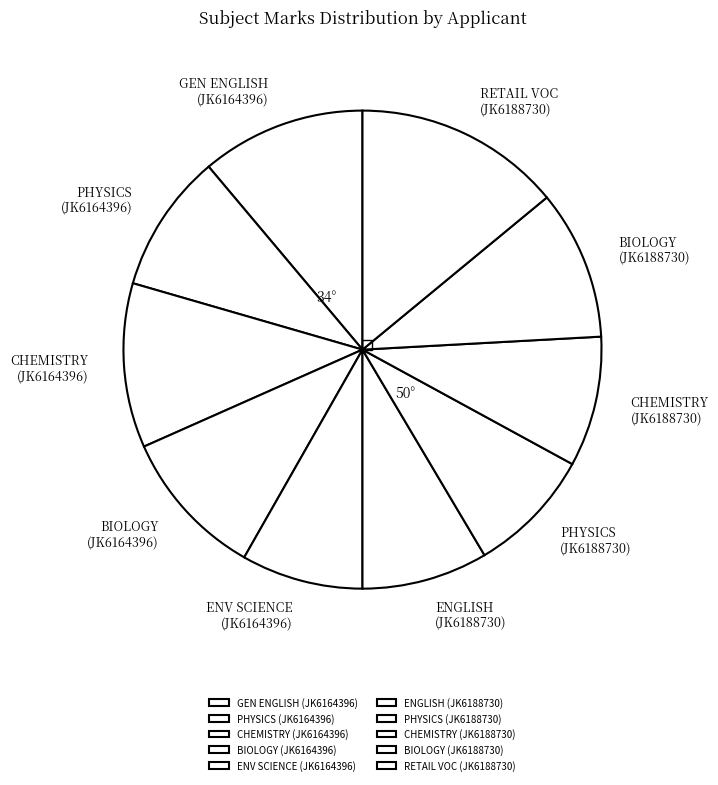

Is there a majority slice in this chart?

No